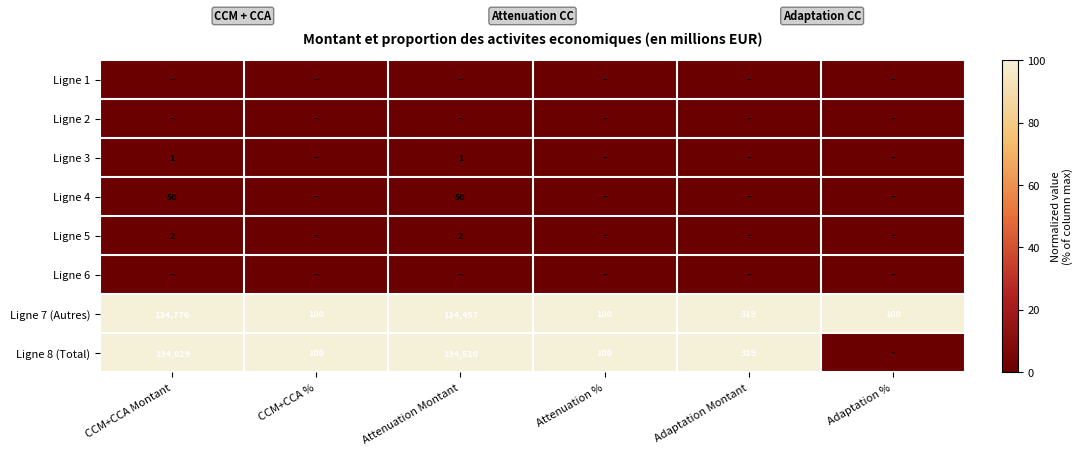

Is it true that Ligne 5 equals 2 at CCM+CCA Montant?

True